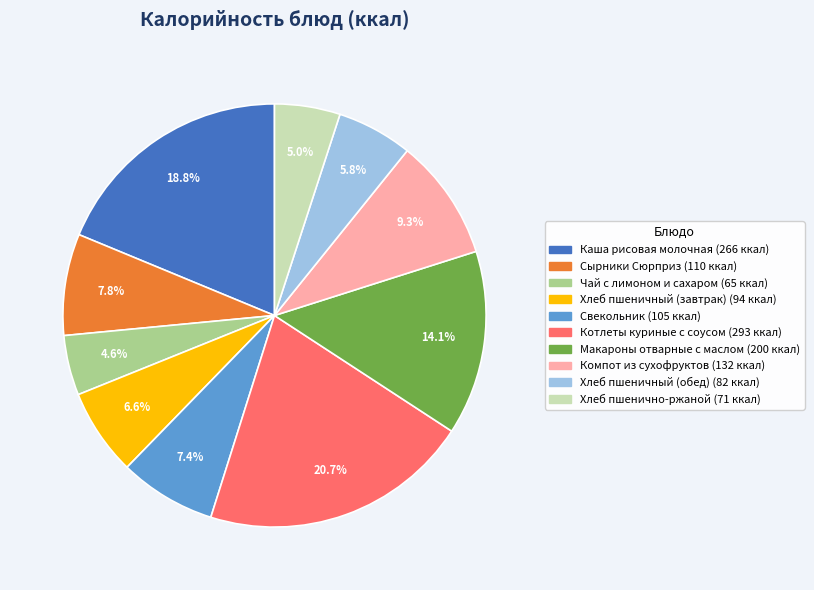

Is it true that Макароны отварные с маслом is 19% of the pie?

False